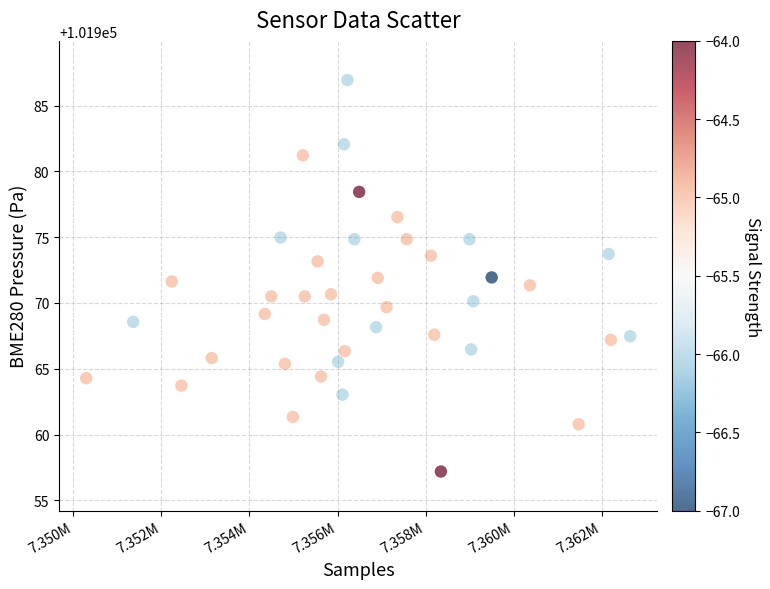

What is the range of X values (max minus min)?

12357.0